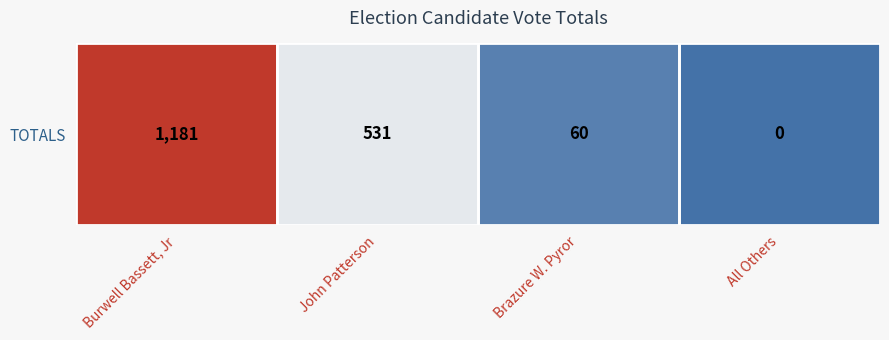

What is the sum of the values at Burwell Bassett, Jr and All Others?

1181